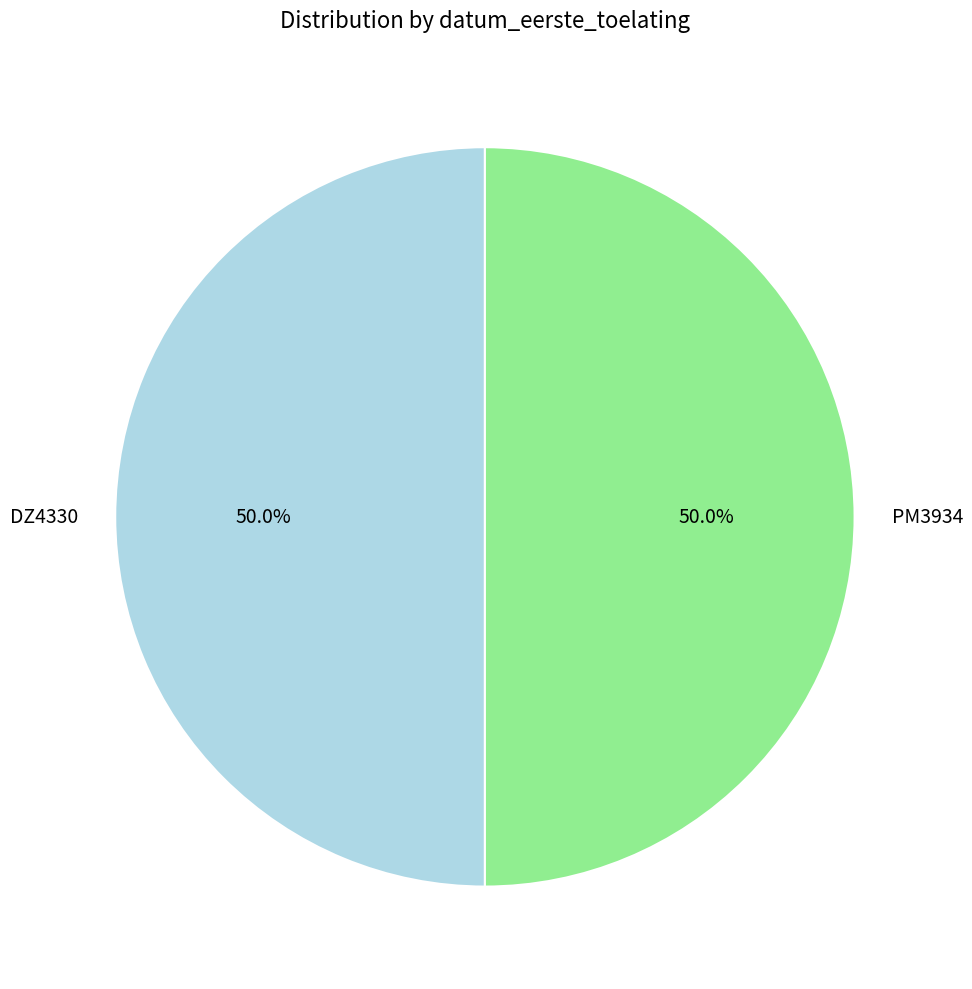

What percentage is the PM3934 slice, to the nearest percent?

50%